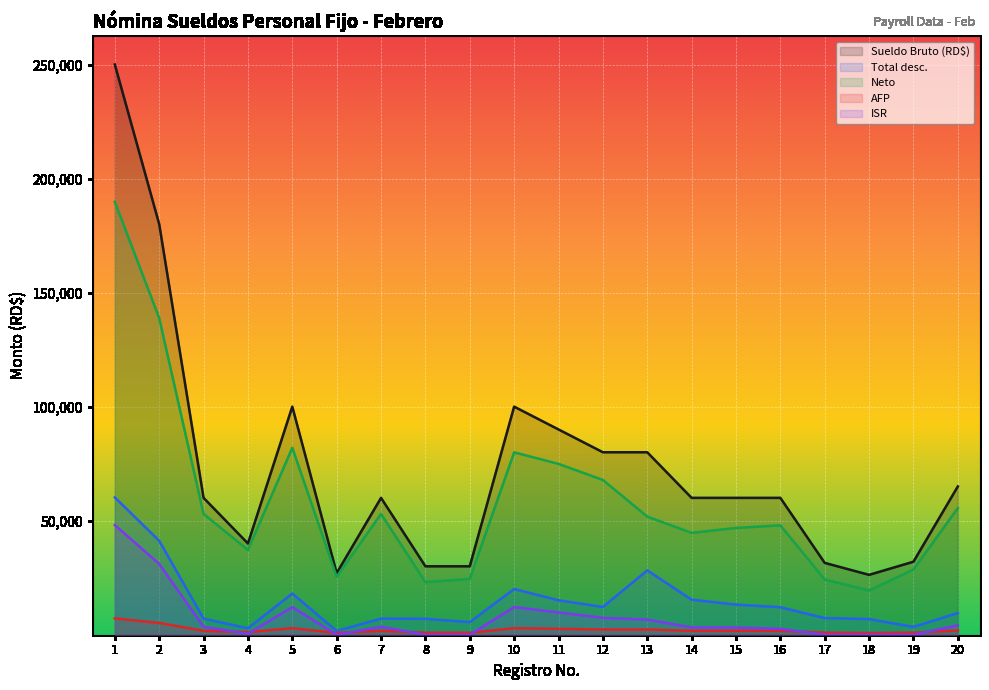

What are all the series names shown in the legend?

Sueldo Bruto (RD$), Total desc., Neto, AFP, ISR